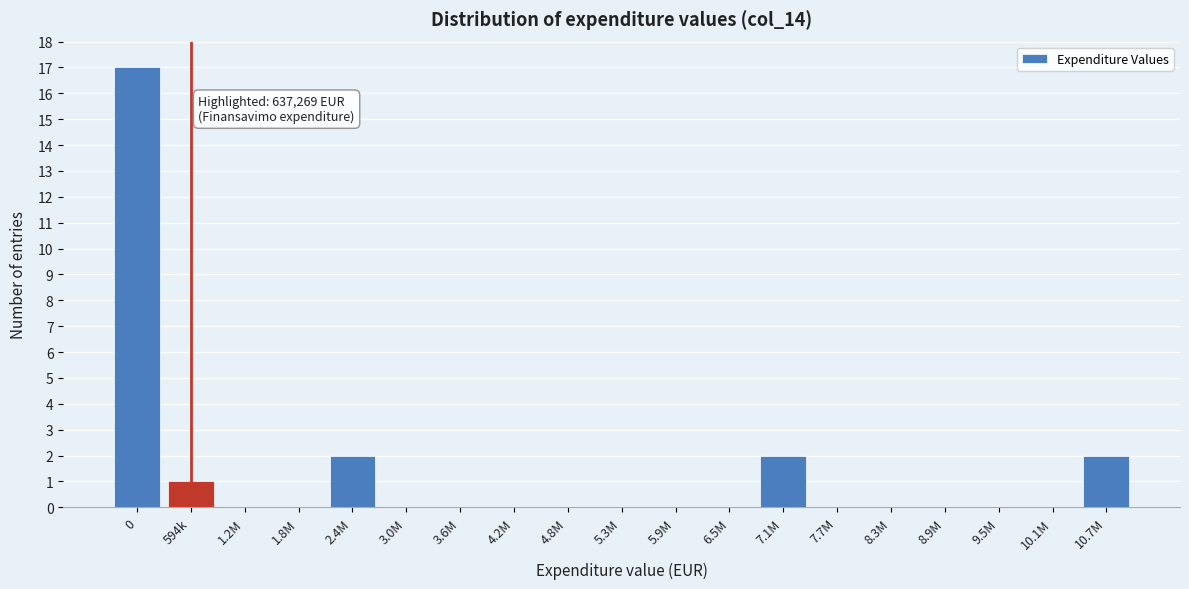

Reading left to right, list all the values displayed in this chart.

0=17	594k=1	1.2M=0	1.8M=0	2.4M=2	3.0M=0	3.6M=0	4.2M=0	4.8M=0	5.3M=0	5.9M=0	6.5M=0	7.1M=2	7.7M=0	8.3M=0	8.9M=0	9.5M=0	10.1M=0	10.7M=2